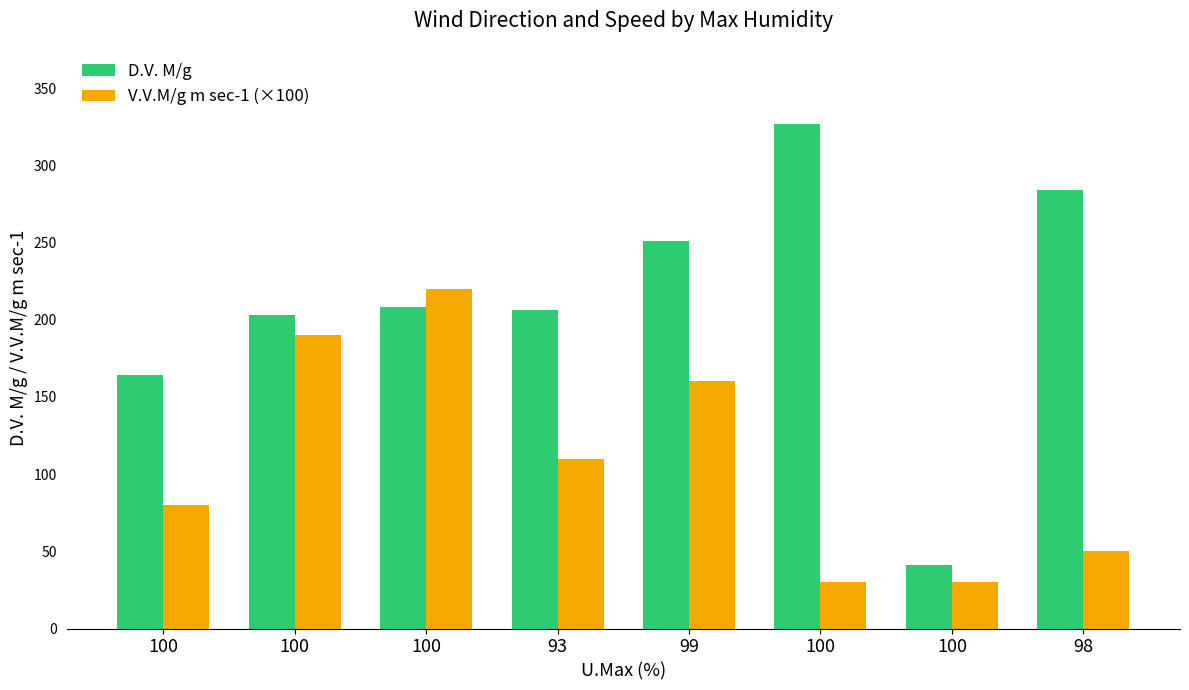

Where is V.V.M/g m sec-1 (×100) nearest to the value 125?

93